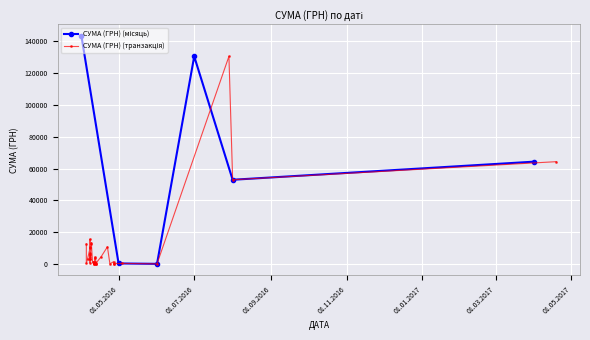

Rank the categories by value from highest to lowest.

29.07.2016, 19.04.2017, 01.08.2016, 08.04.2016, 09.04.2016, 09.04.2016, 05.04.2016, 22.04.2016, 08.04.2016, 08.04.2016, 08.04.2016, 08.04.2016, 08.04.2016, 17.04.2016, 12.04.2016, 08.04.2016, 12.04.2016, 06.04.2016, 08.04.2016, 08.04.2016, 27.04.2016, 11.04.2016, 12.04.2016, 10.04.2016, 08.04.2016, 13.04.2016, 11.04.2016, 12.04.2016, 05.04.2016, 11.04.2016, 04.05.2016, 13.04.2016, 27.04.2016, 11.04.2016, 12.04.2016, 13.04.2016, 24.04.2016, 01.06.2016, 27.04.2016, 11.04.2016